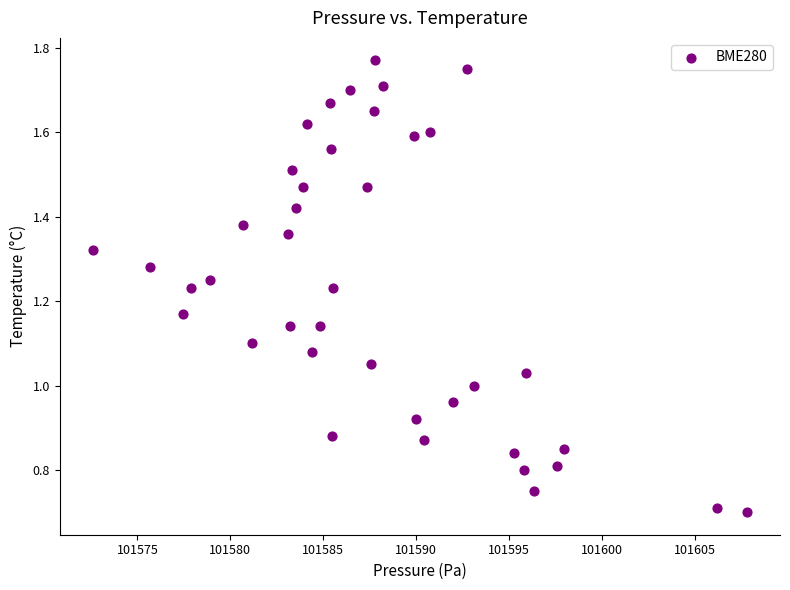

What is the range of X values (max minus min)?

35.2